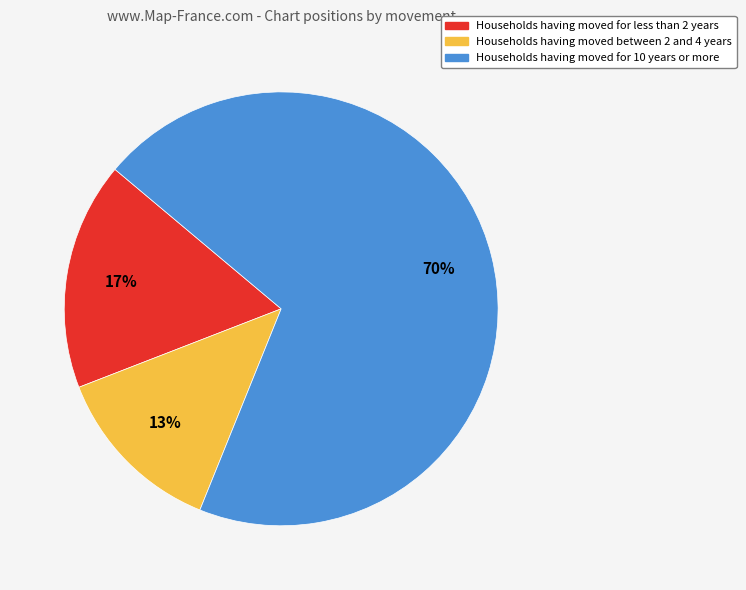

Does any single category account for the majority?

Yes